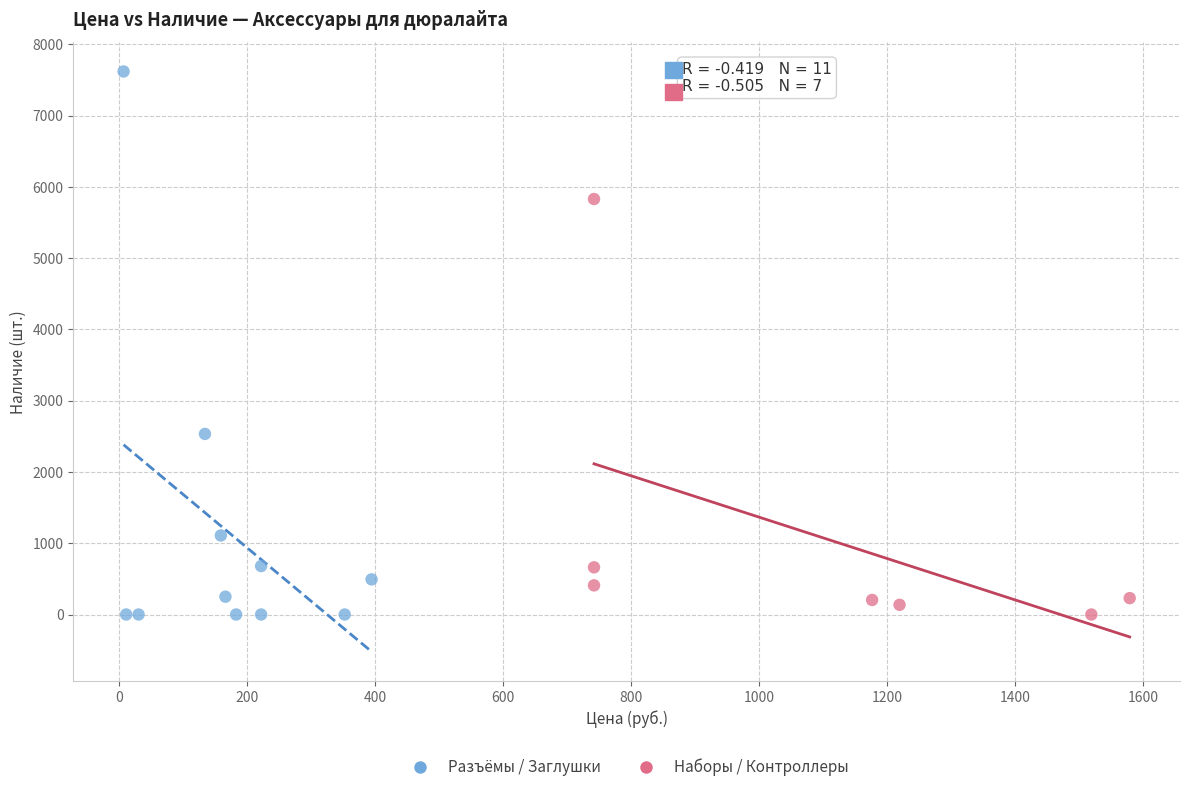

Which series contains the highest Y value?

Разъёмы / Заглушки